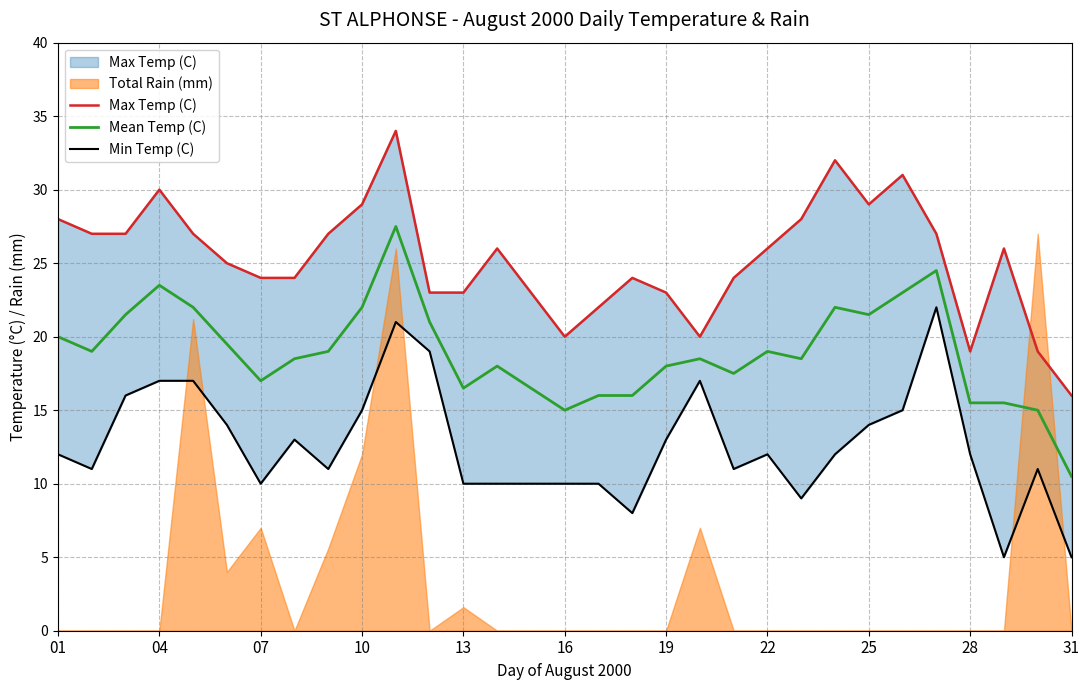

Which category has the lowest value in the Mean Temp (C) series?

31